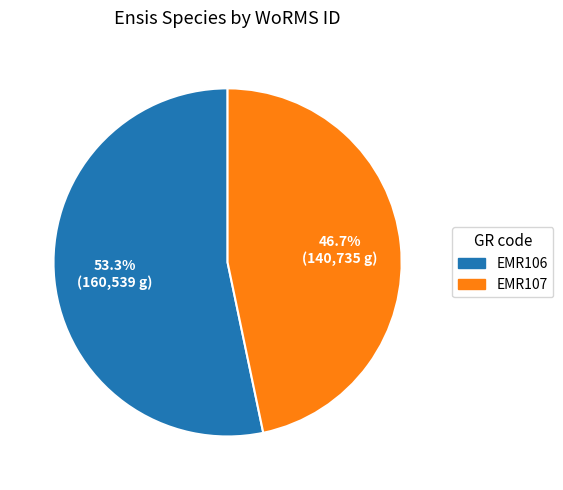

True or false: EMR107 accounts for 42% of the total.

False